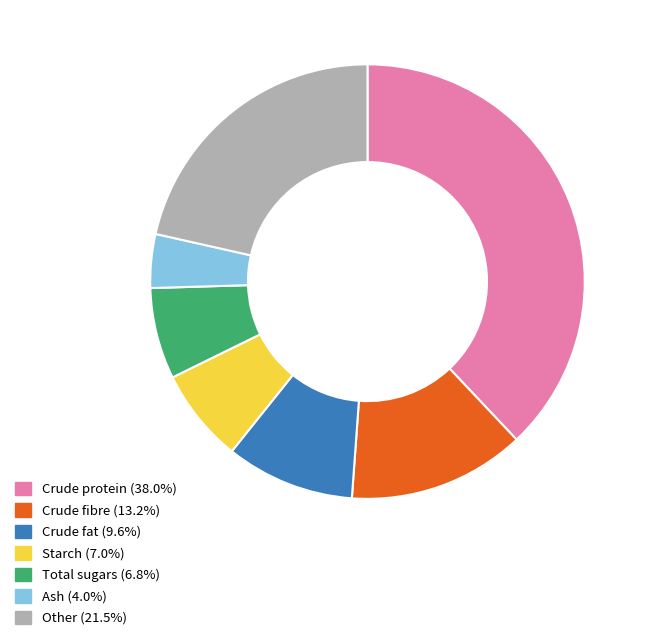

Does Total sugars (6.8%) represent more than half of the total?

No